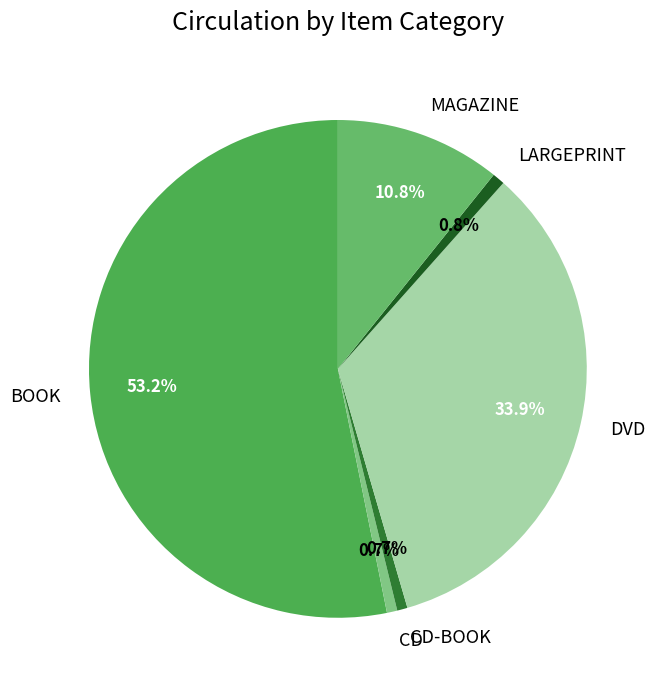

Does LARGEPRINT represent more than half of the total?

No